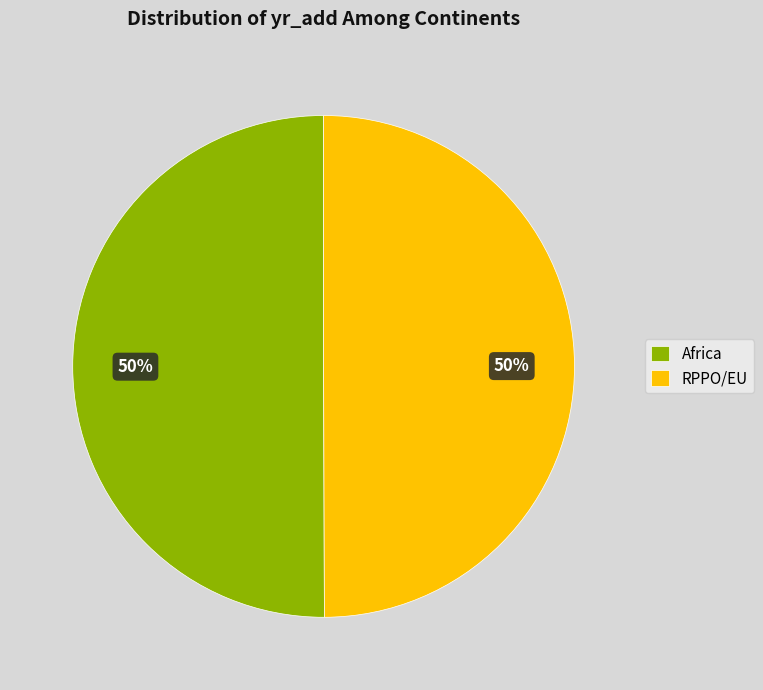

Is it true that Africa is 37% of the pie?

False